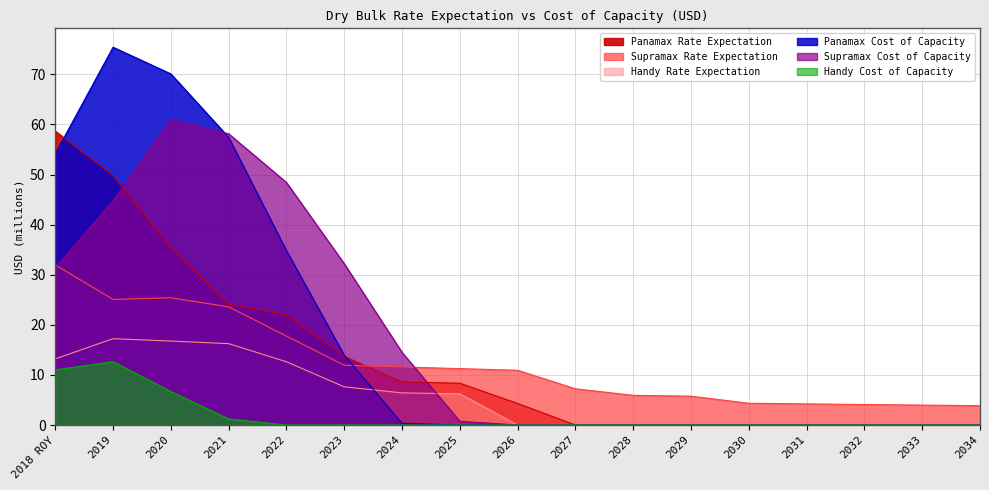

At which category does Handy Cost of Capacity reach its first local peak?

2019